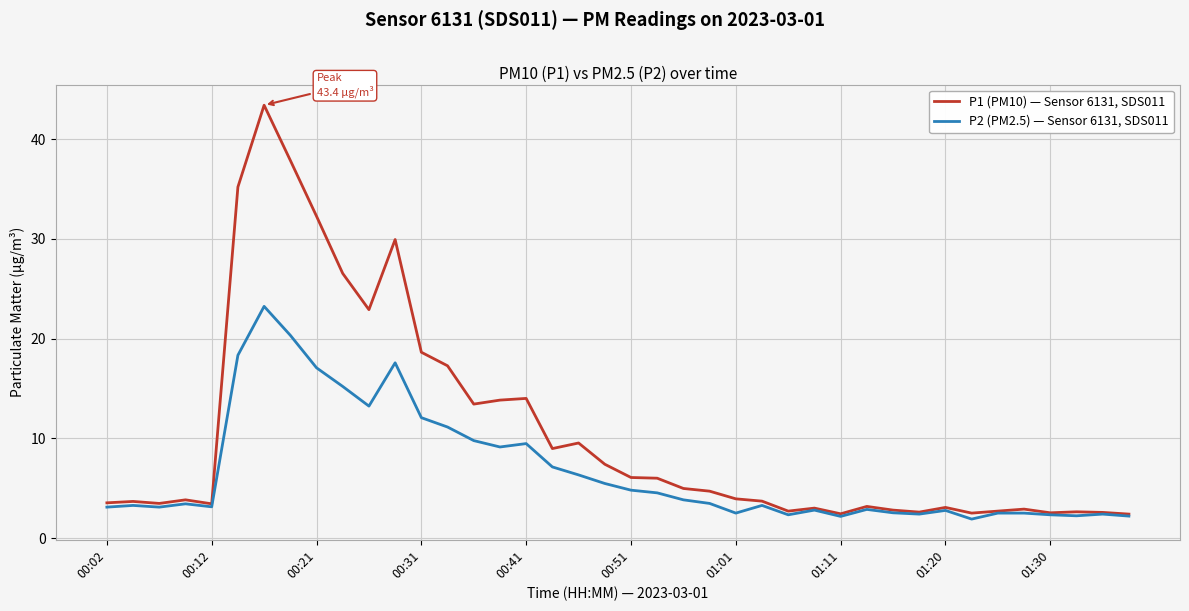

Which series has the widest spread of values?

P1 (PM10) — Sensor 6131, SDS011